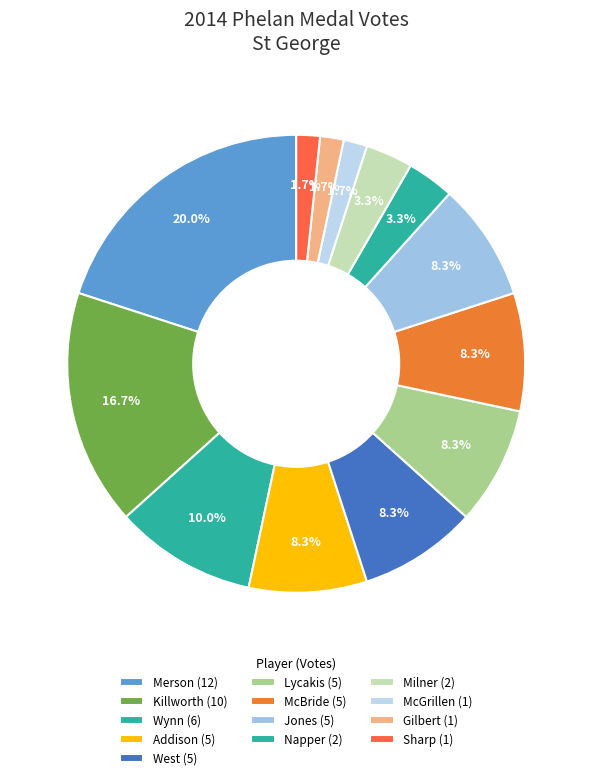

Combined, what portion of the pie is McBride and Lycakis?

16.7%